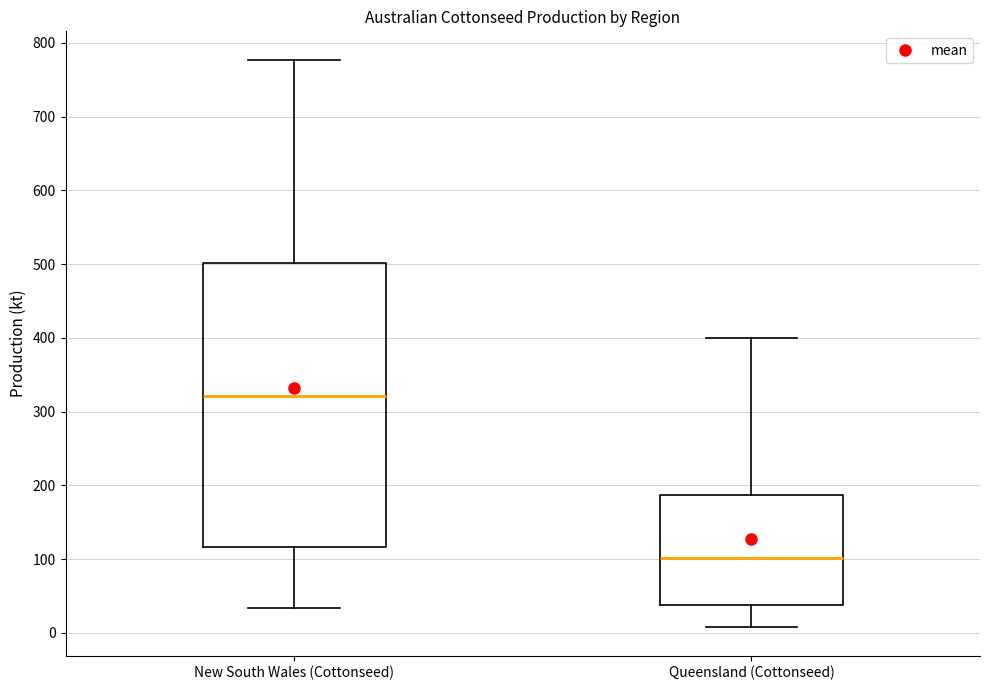

Which box has the highest median line?

New South Wales (Cottonseed)